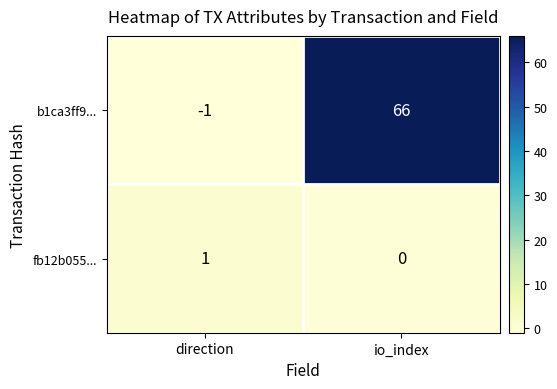

At which category is the sum across all series the highest?

io_index